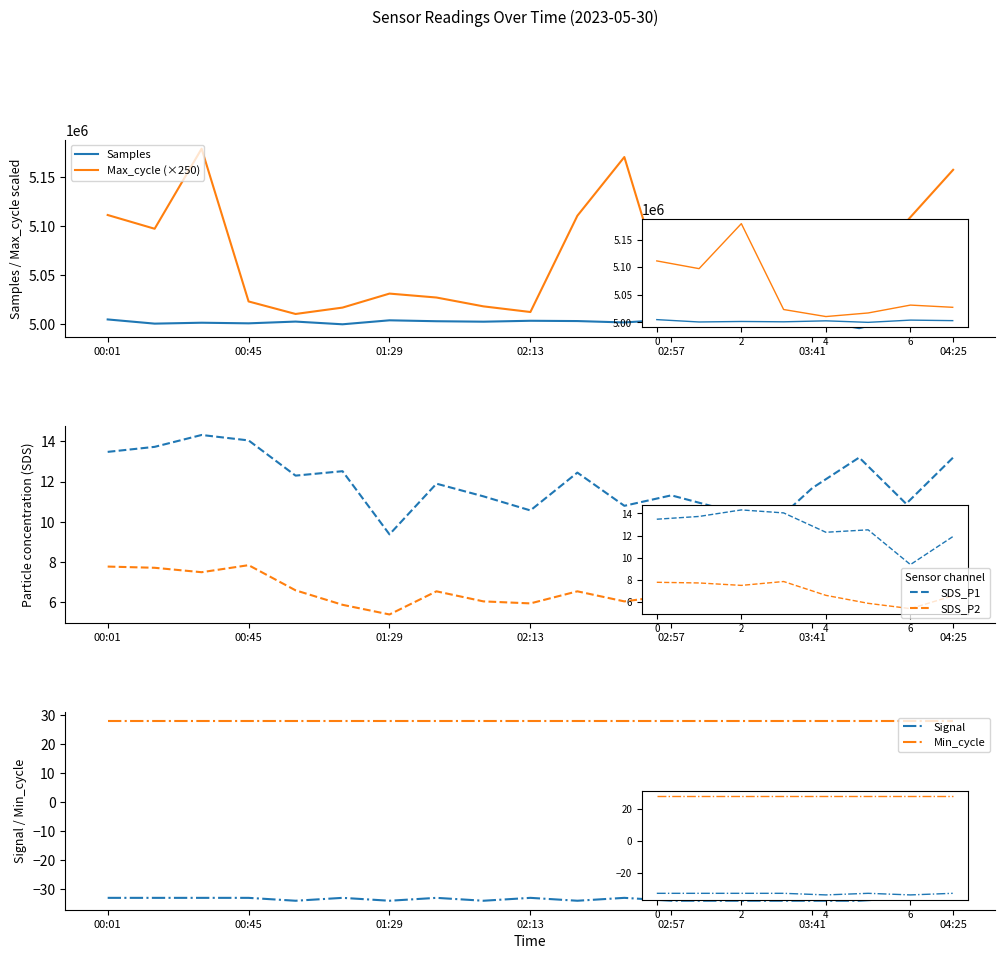

Is it true that SDS_P2 equals 6.6 at 02:57?

True